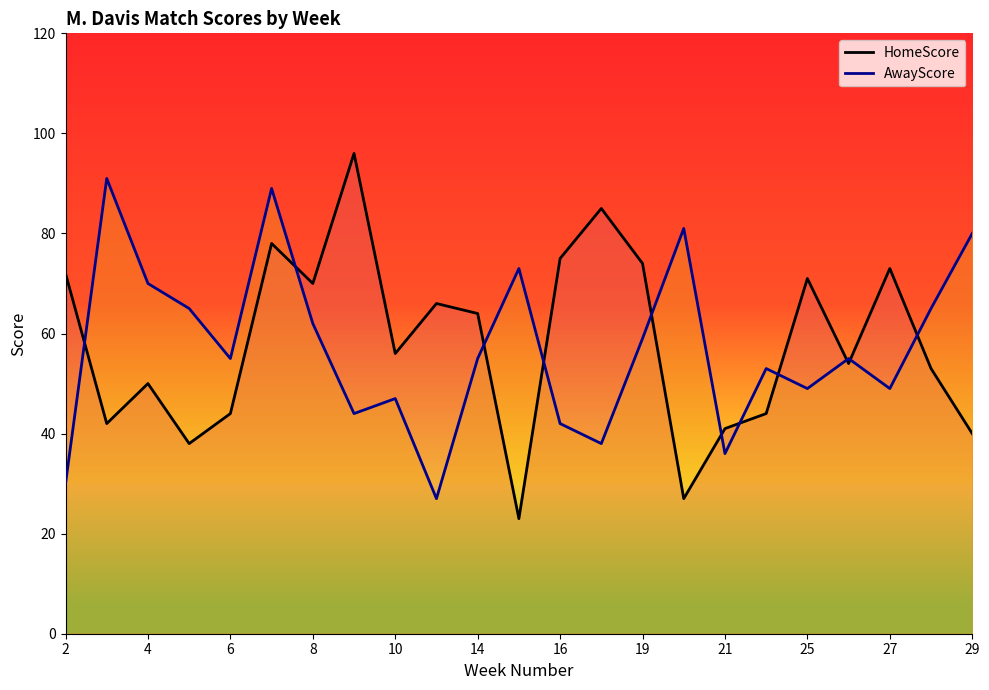

Count the number of categories in the chart.

23